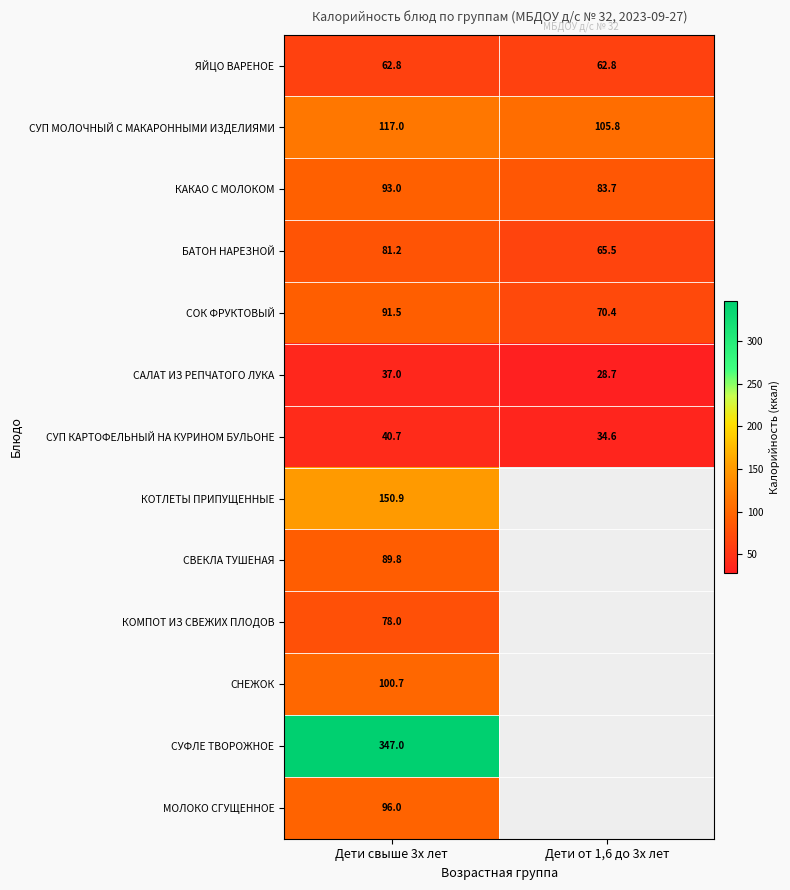

At which category does the chart reach its peak across all series?

Дети свыше 3х лет